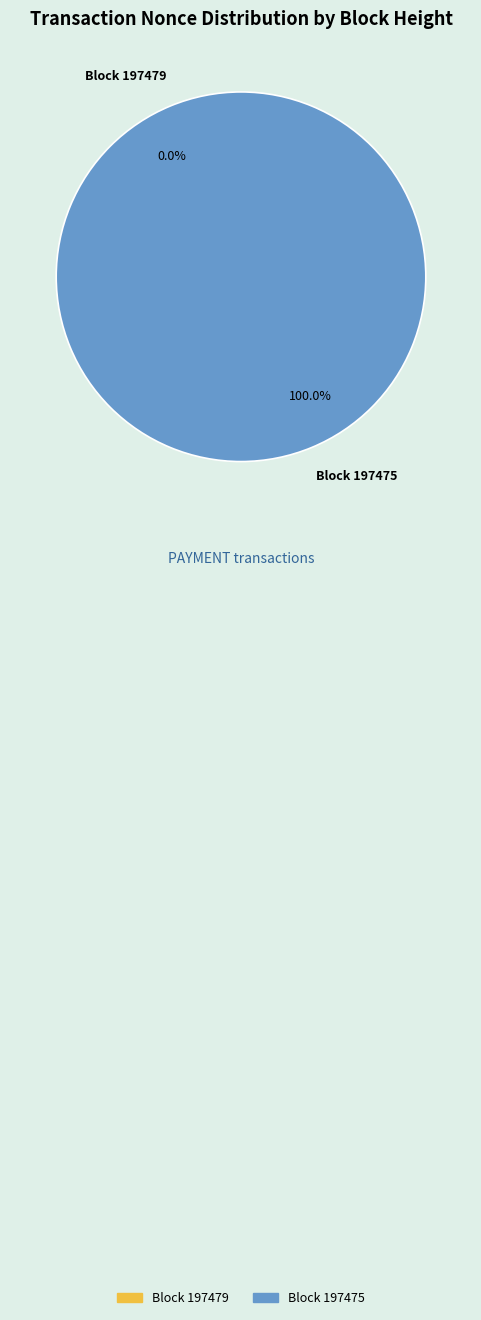

To the nearest percent, what portion does 197475 represent?

100%